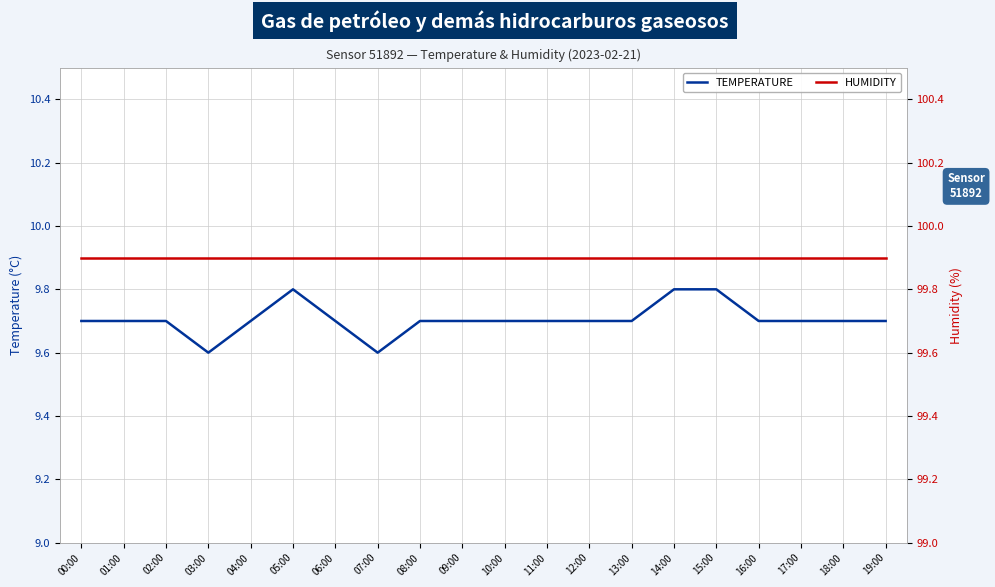

At which label is temperature closest to 9?

03:00